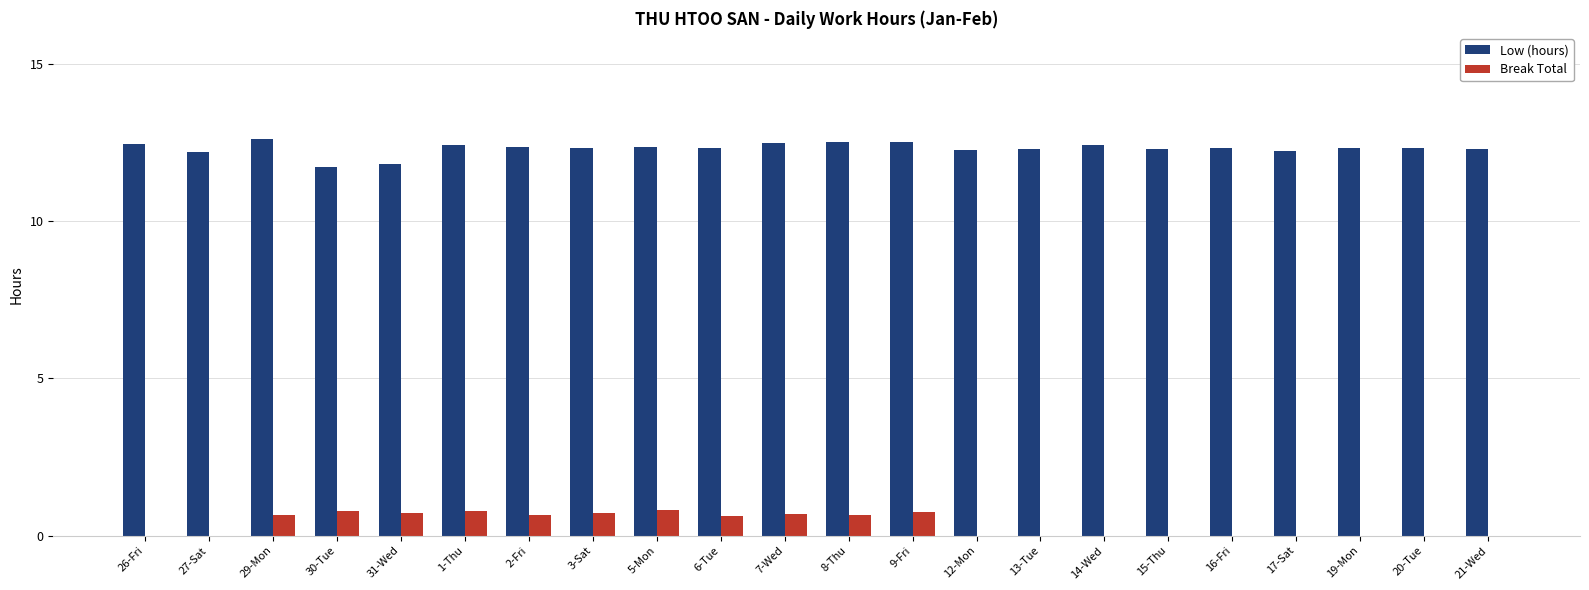

Which series has the largest total across all categories?

Low (hours)